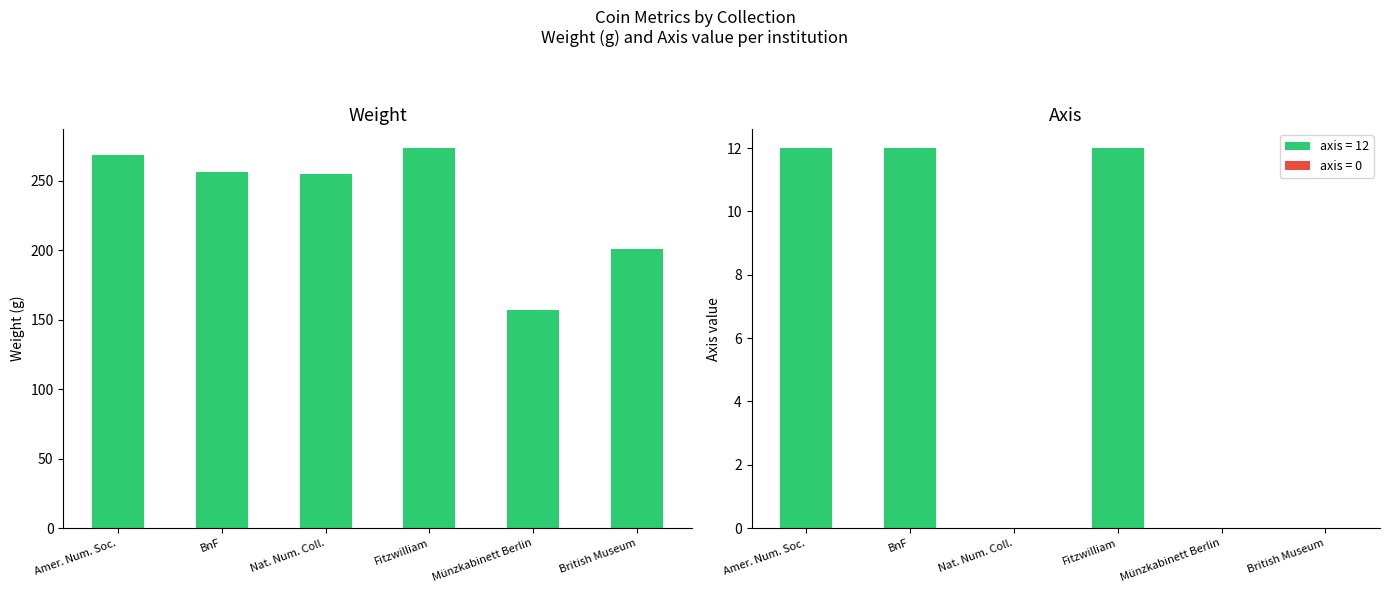

What is the value of the 4th bar from the left?

273.4